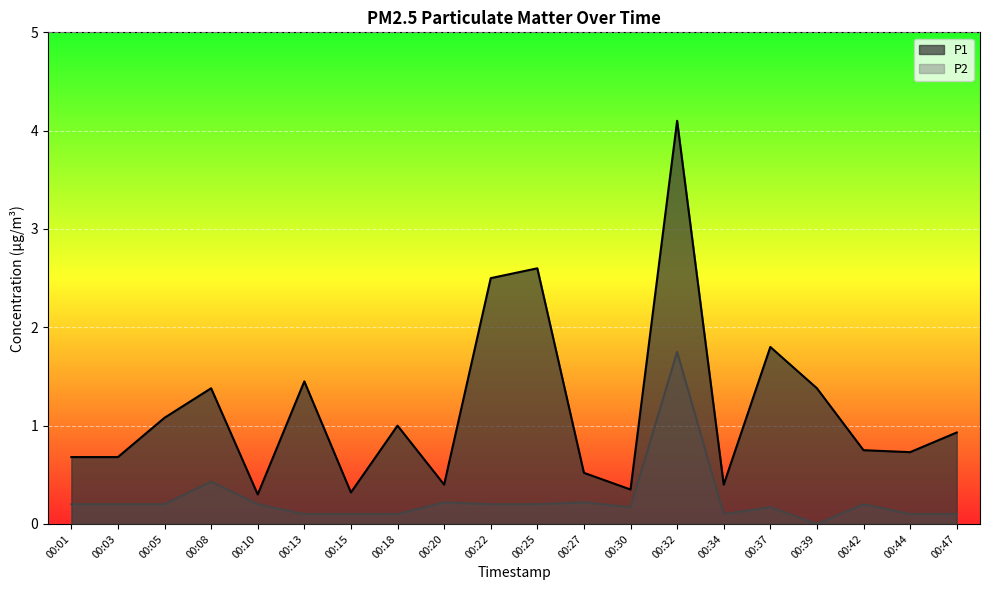

List the labels in order of P2 value, smallest first.

00:39, 00:13, 00:15, 00:18, 00:34, 00:44, 00:47, 00:30, 00:37, 00:01, 00:03, 00:05, 00:10, 00:22, 00:25, 00:42, 00:20, 00:27, 00:08, 00:32